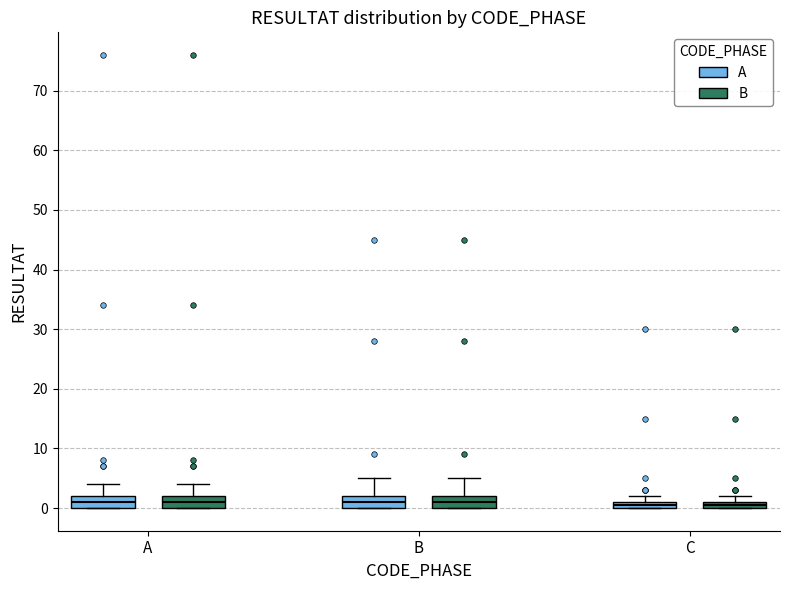

Where is the lower edge of the box for A (B) on the y-axis? The values are not printed on the chart, so give them approximately, as read against the axis.

0